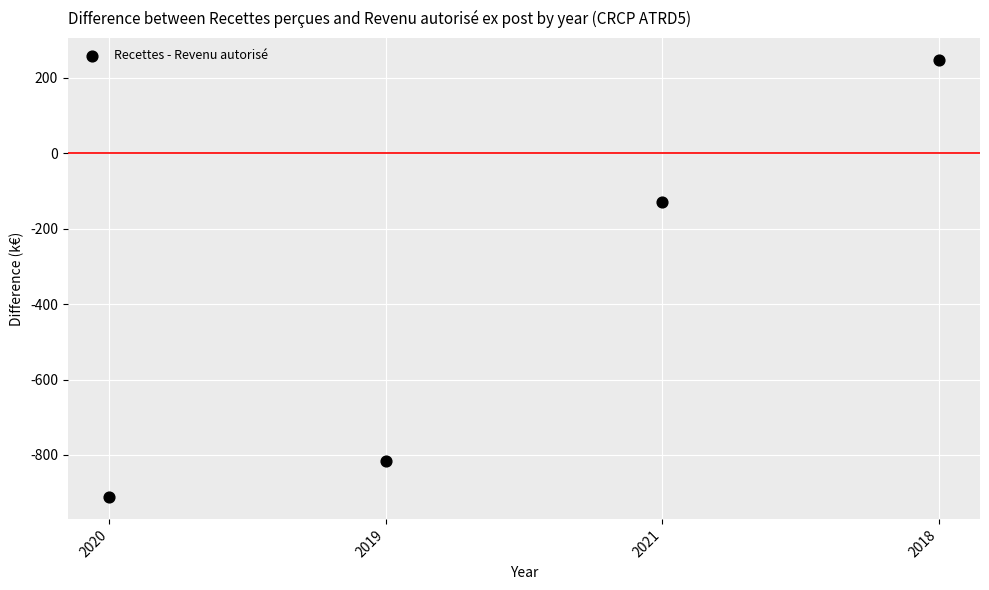

What Y value in the scatter plot is closest to -331?

-129.8